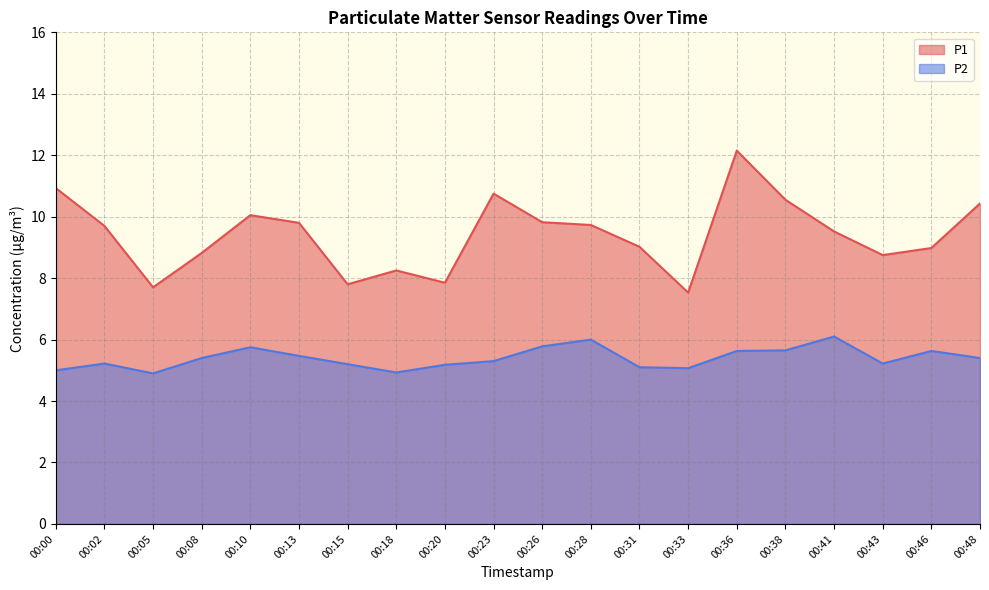

Is it true that P2 equals 8.2 at 00:18?

False